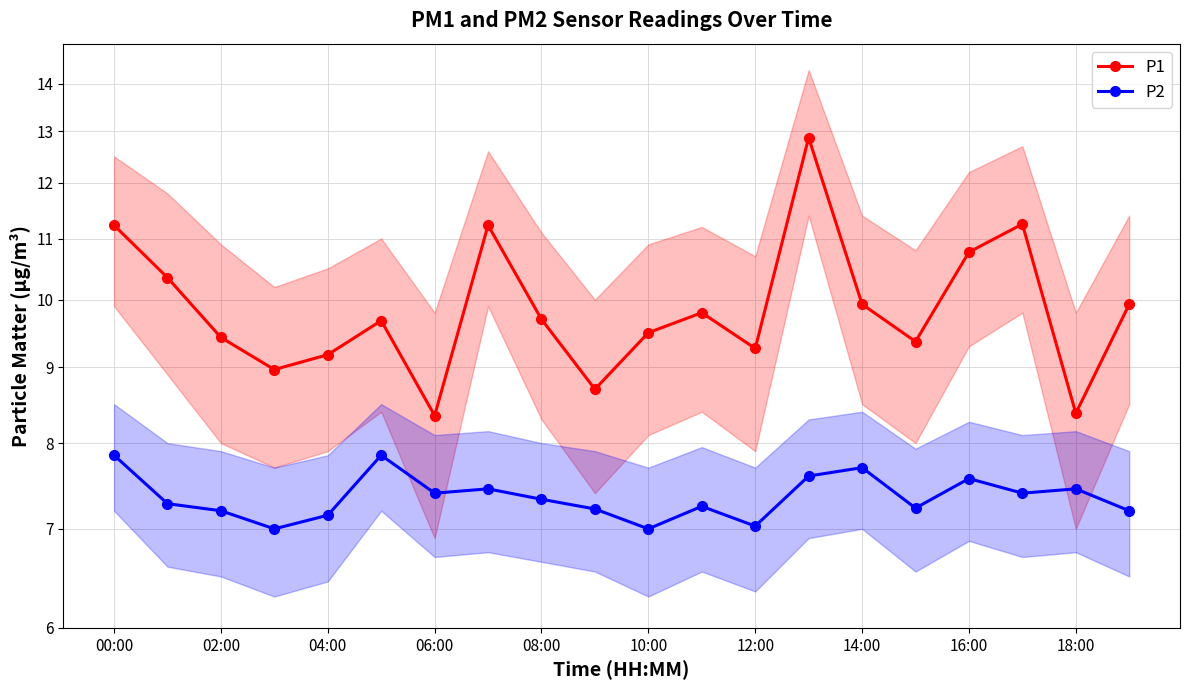

Is it true that P2 equals 13.6 at 10:00?

False